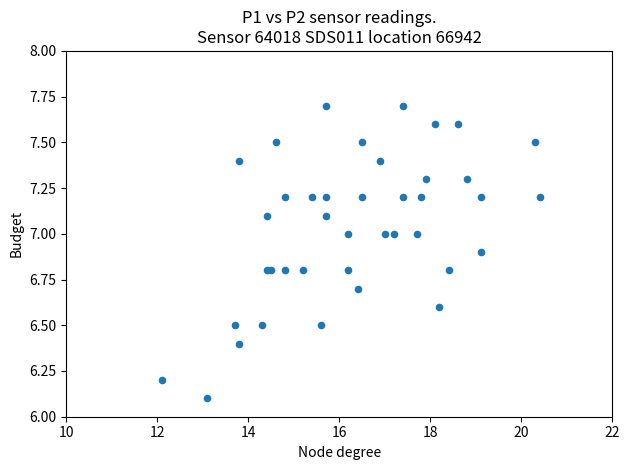

What Y value in the scatter plot is closest to 6?

6.1